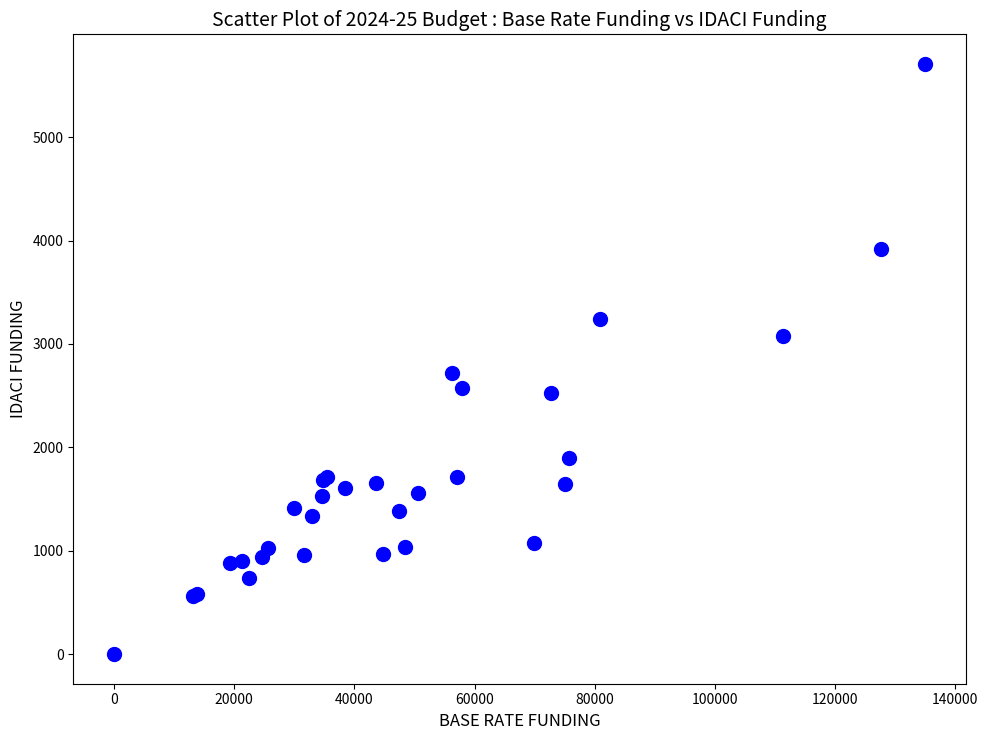

What Y value in the scatter plot is closest to 2854?

2721.1